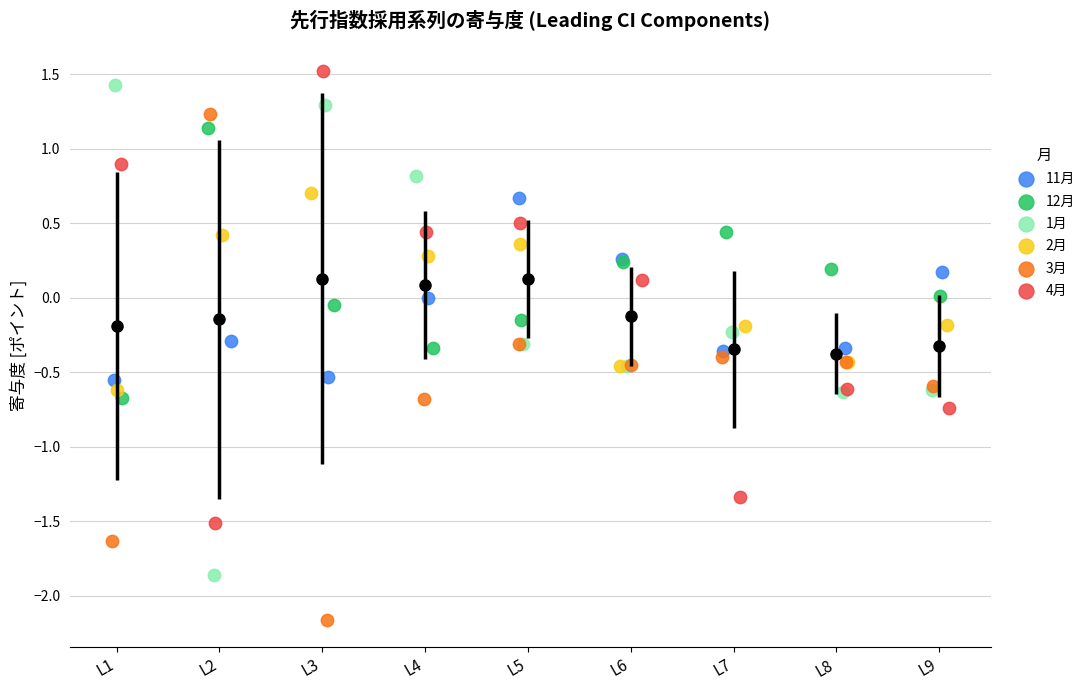

Which series contains the lowest Y value?

3月